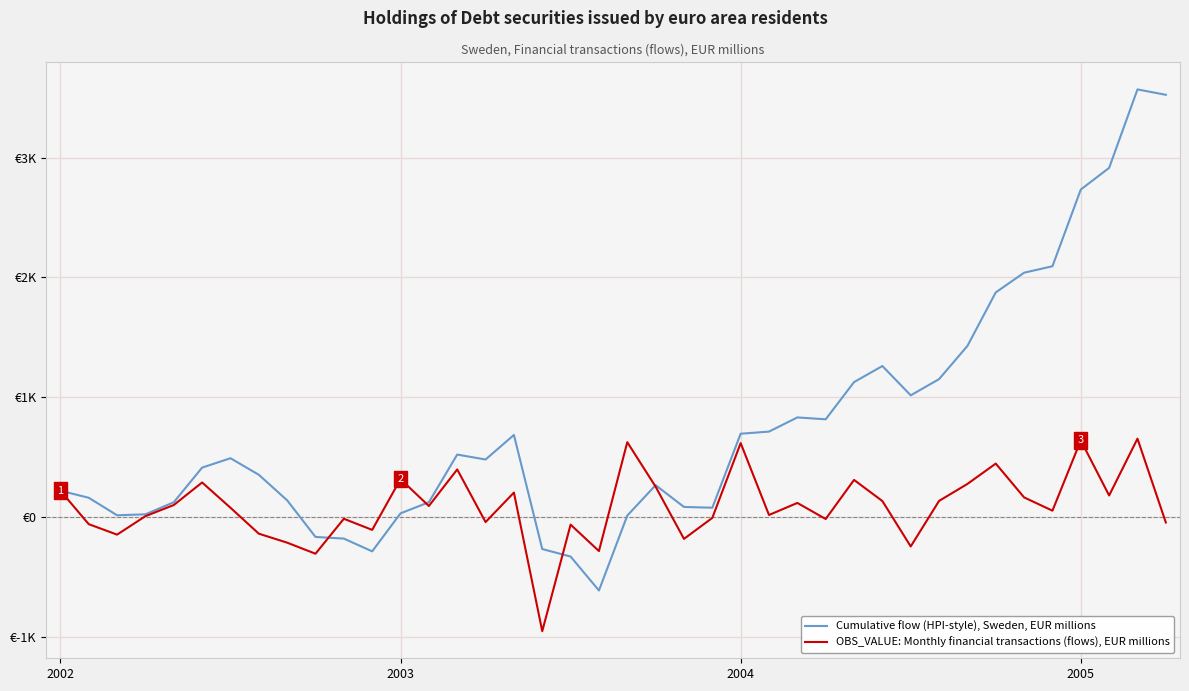

Does the chart have visible grid lines?

Yes